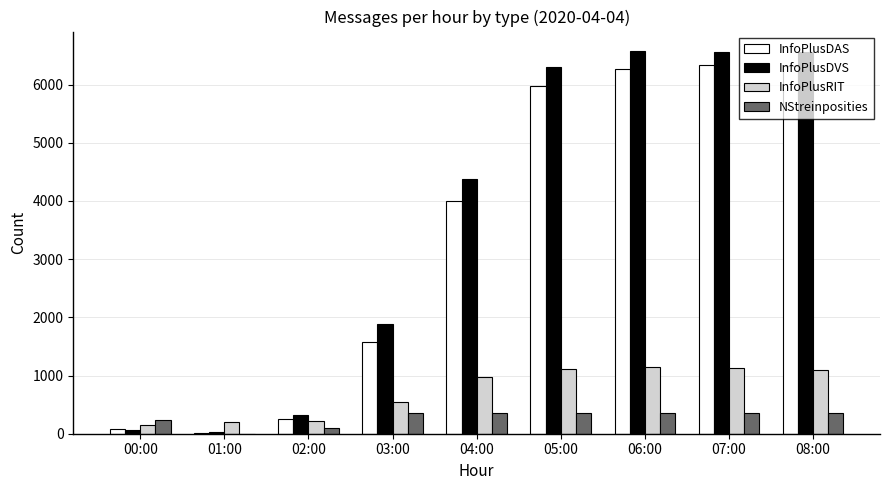

Where is InfoPlusRIT nearest to the value 644?

03:00